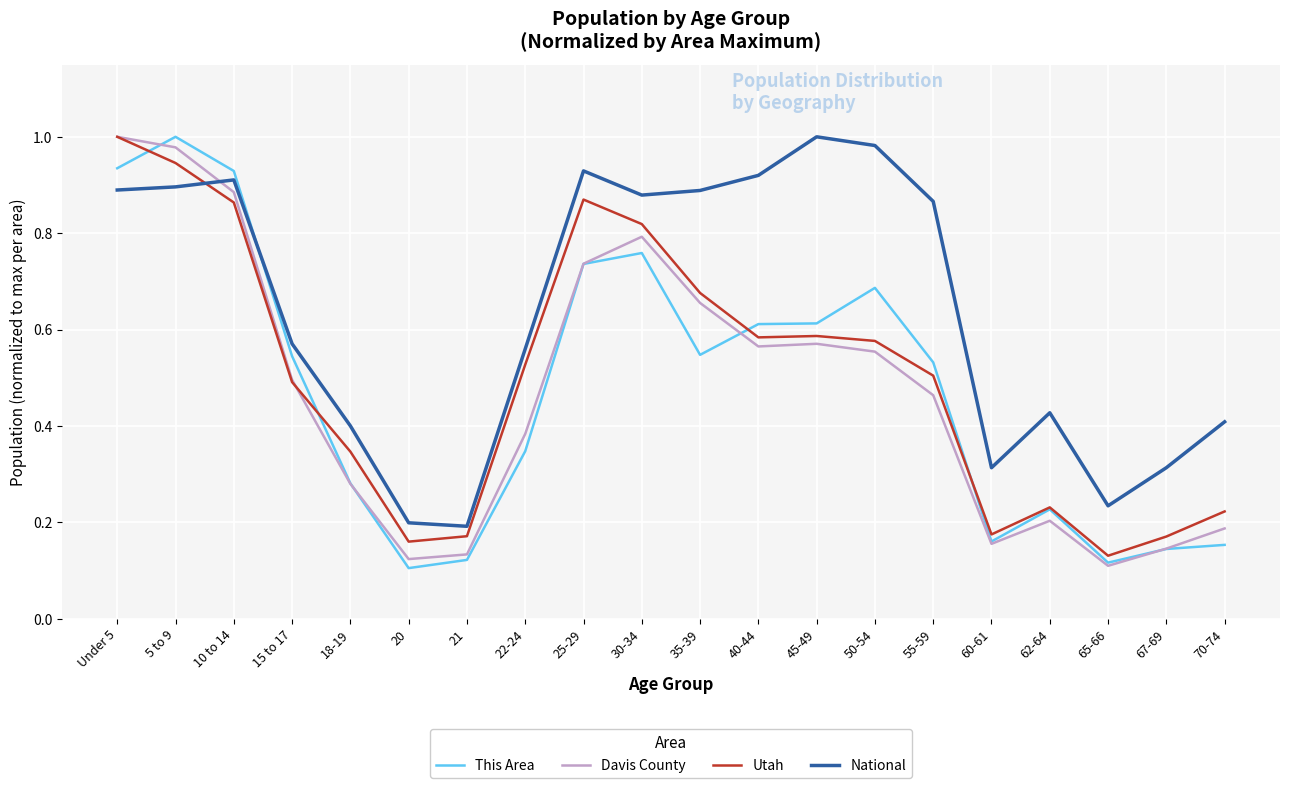

Where is Davis County nearest to the value 0?

65-66